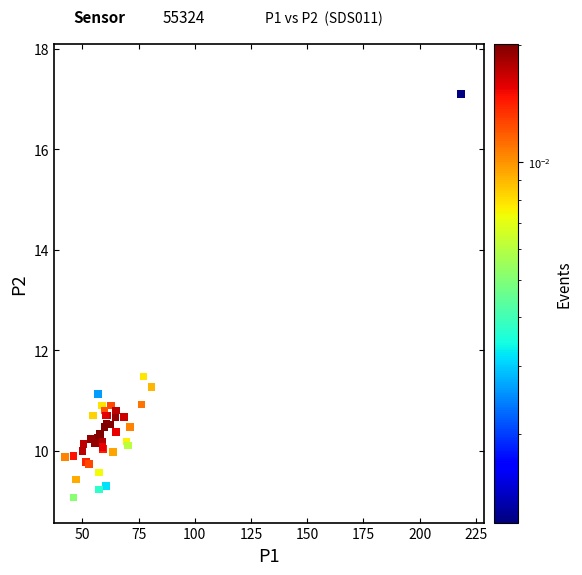

What Y value in the scatter plot is closest to 13?

11.5